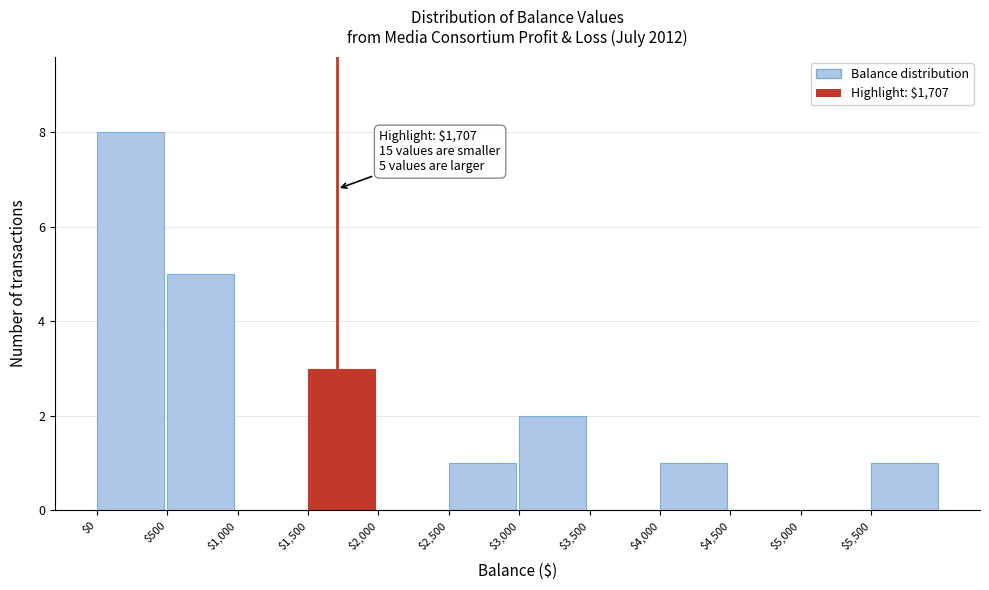

Which range on the x-axis has the tallest bar?

0 to 500